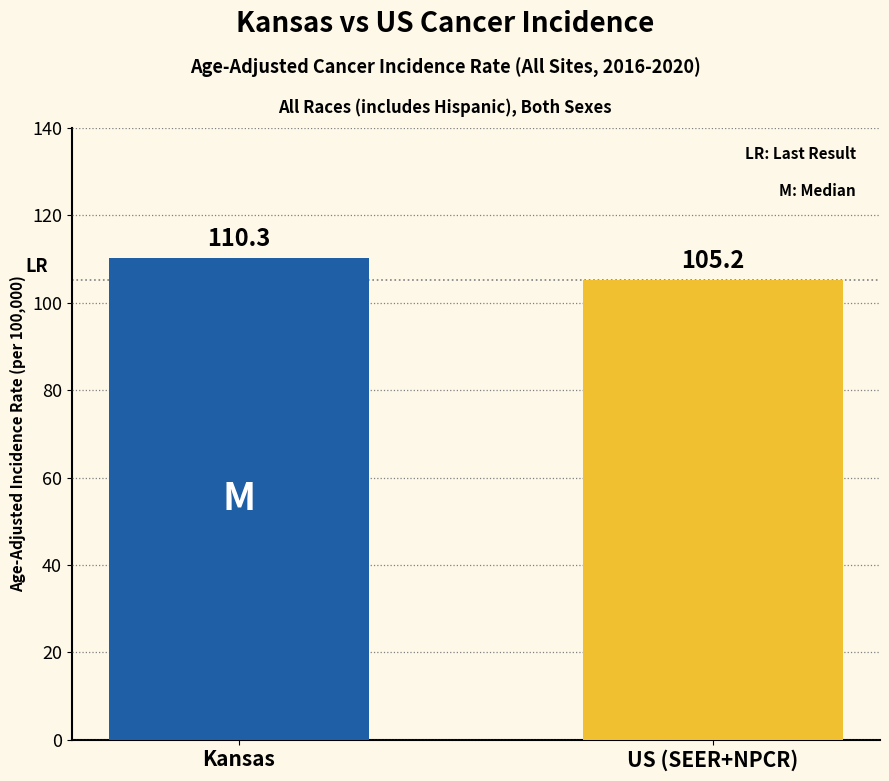

Where does the data first go above 110?

Kansas